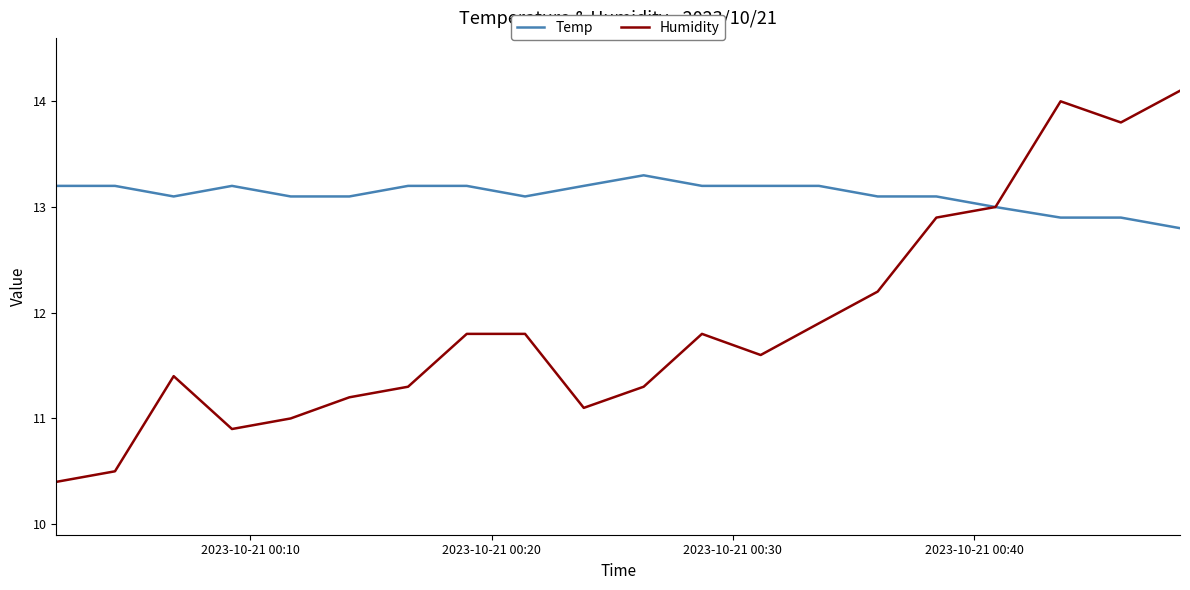

How many interior local valleys does the Humidity series have?

4